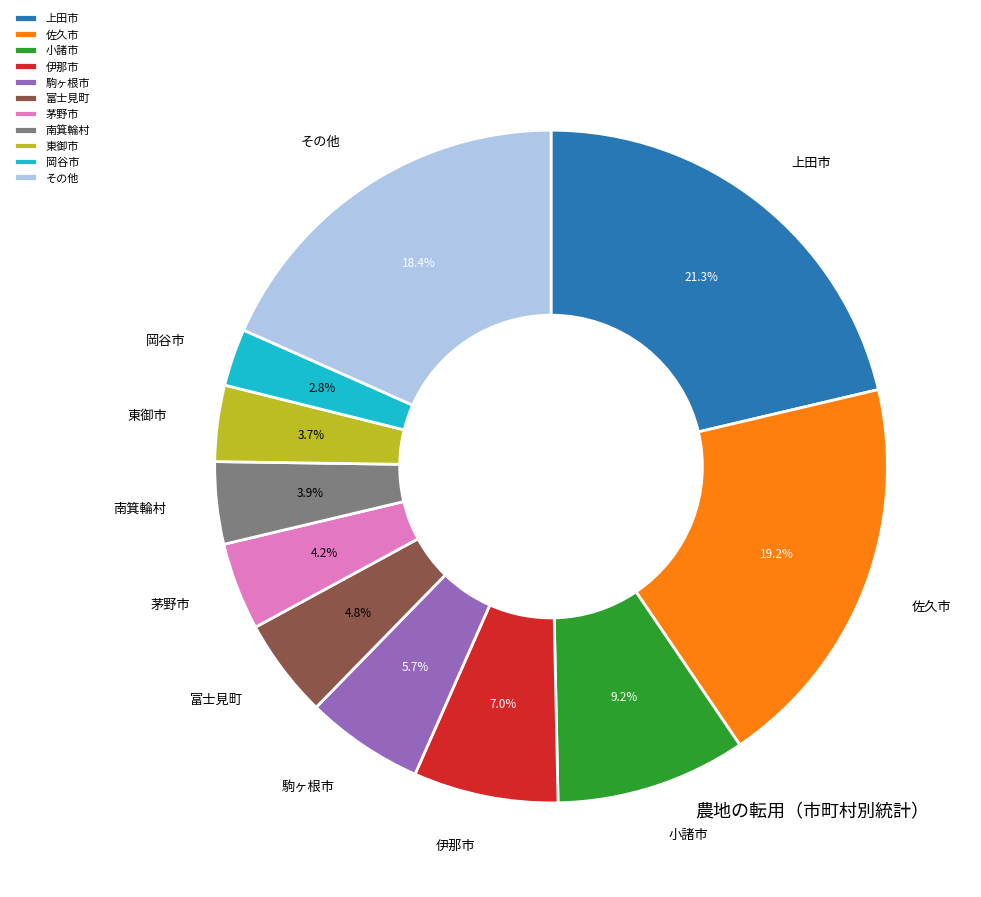

Between 駒ヶ根市 and 南箕輪村, which is larger?

駒ヶ根市